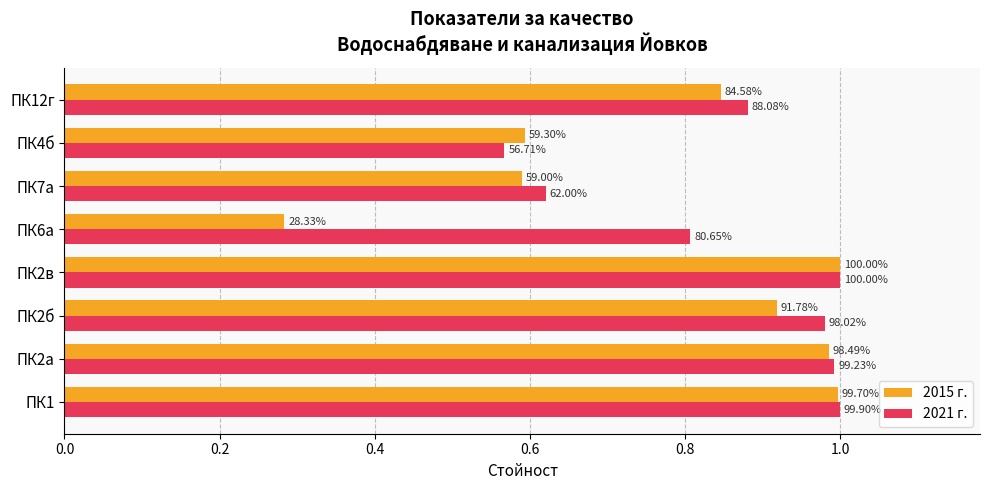

What are all the series names shown in the legend?

2015 г., 2021 г.